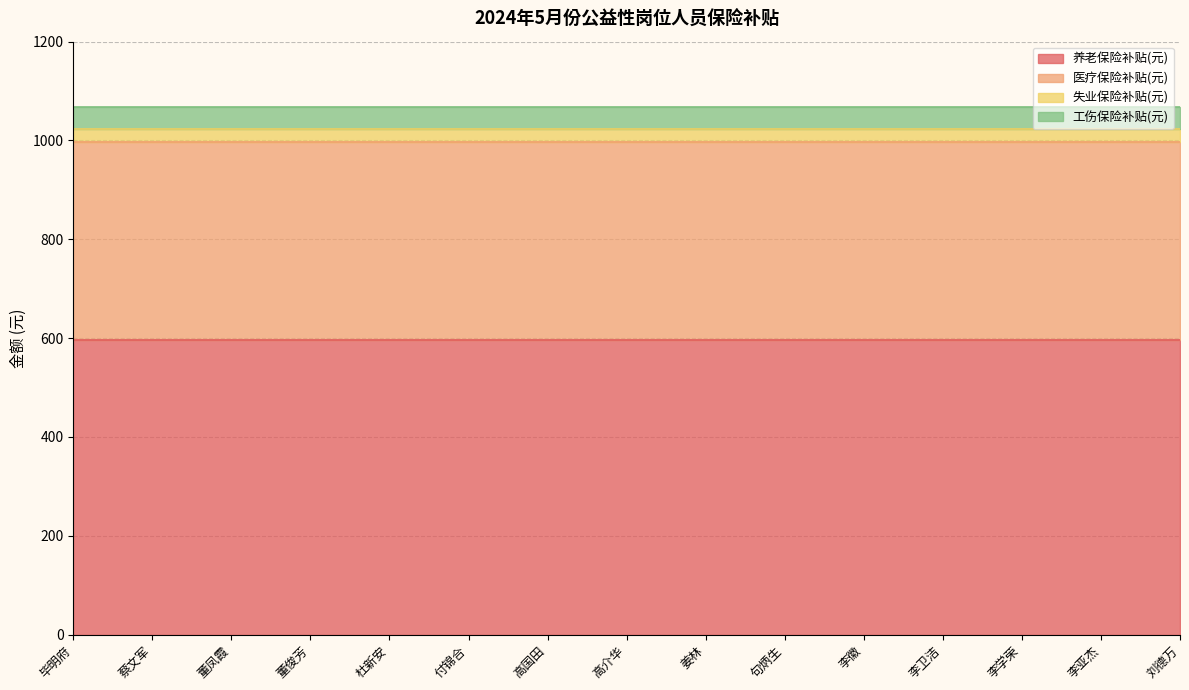

True or false: 养老保险补贴(元) and 医疗保险补贴(元) intersect in this chart.

False